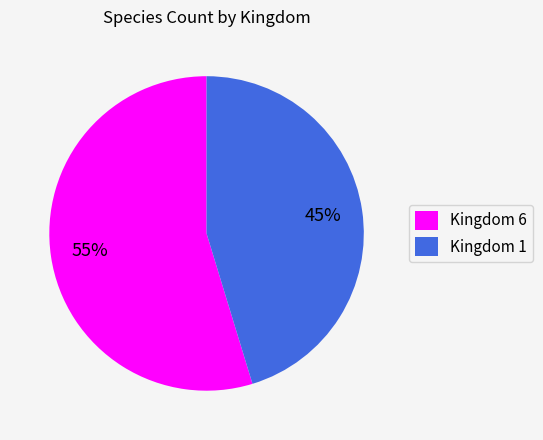

Is there any slice that represents more than half of the pie?

Yes